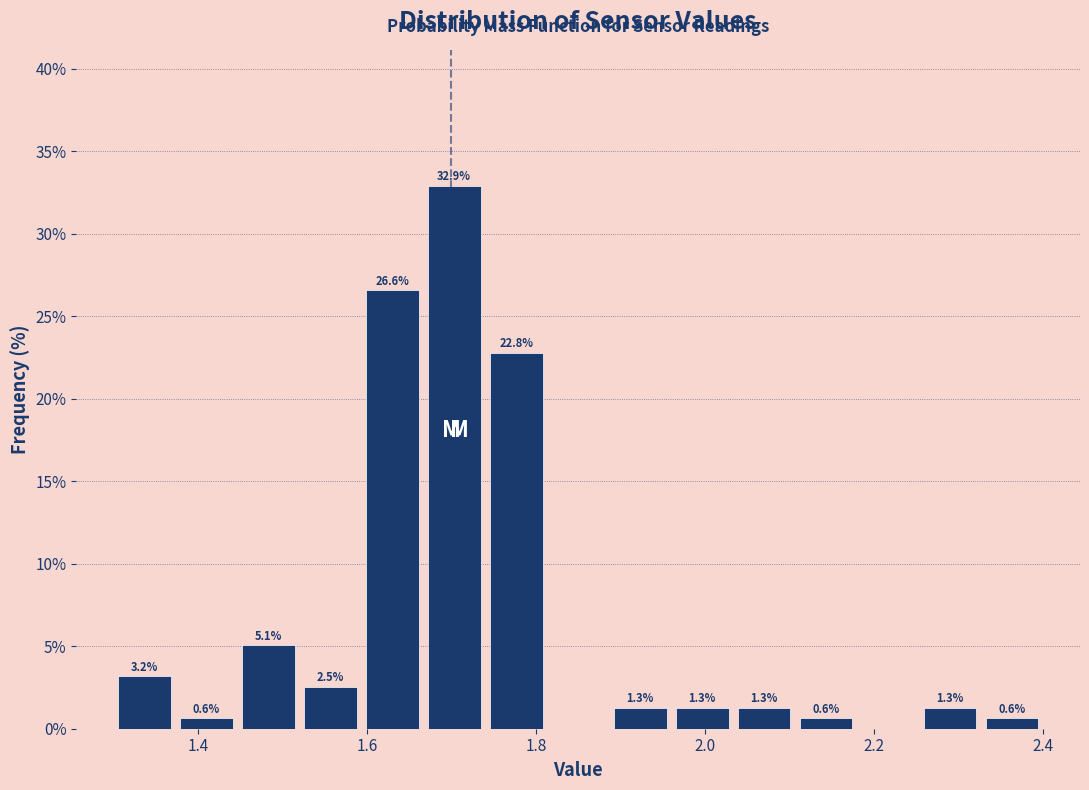

Around what value on the x-axis is the tallest bar? Give the approximate position of its centre, as read against the axis.

1.70